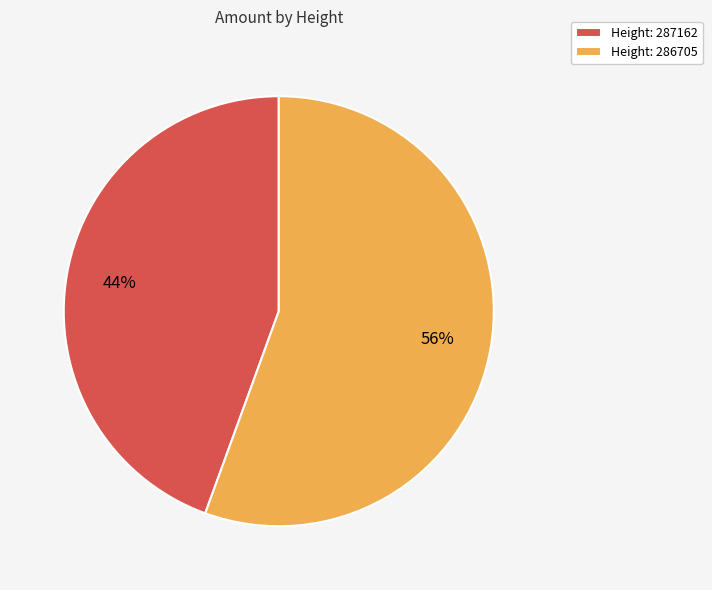

Which slice represents more than half of the pie?

Height: 286705